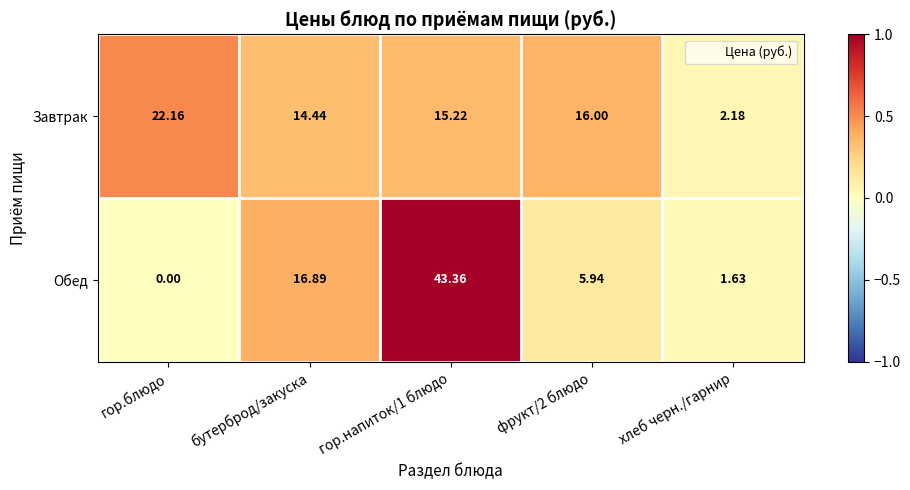

At which label does Завтрак first exceed 15?

гор.блюдо